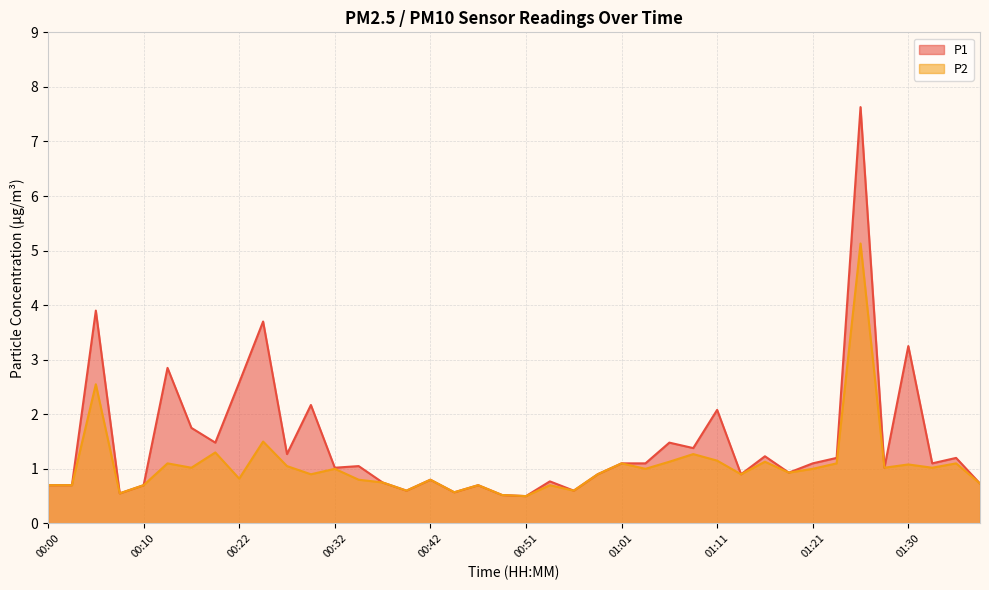

What is the minimum value shown in the chart?

0.5